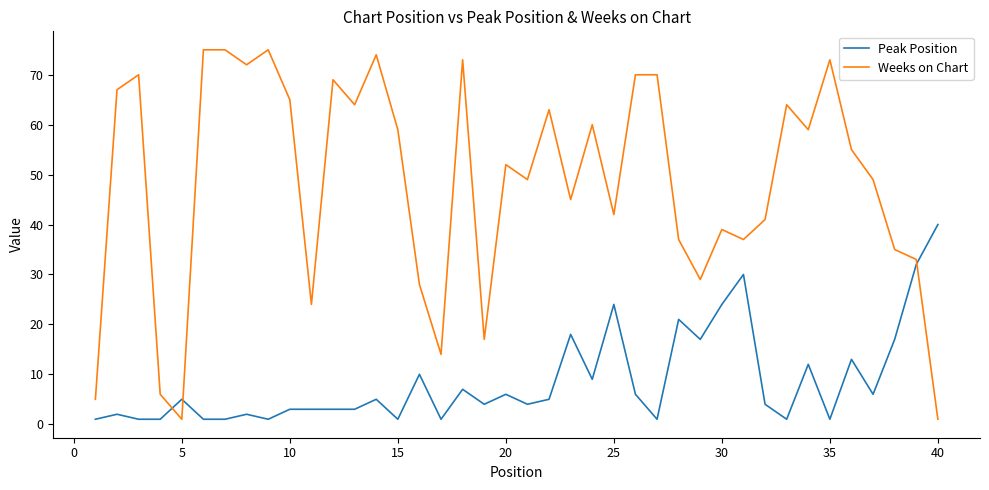

What is the highest value of the Peak Position series?

40